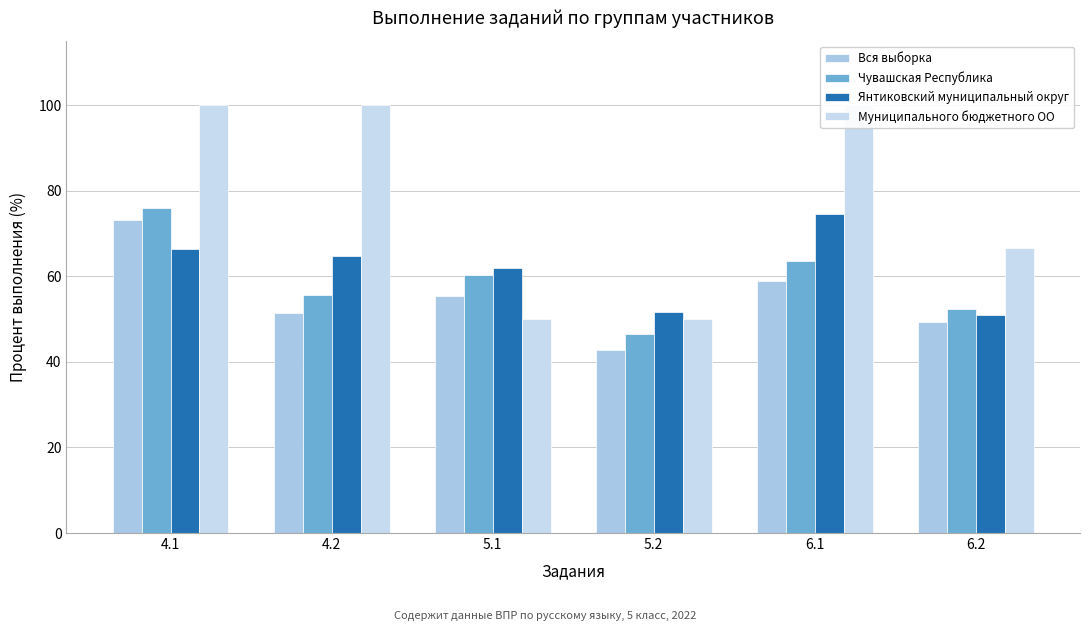

What is the sum of all Вся выборка values?

331.0